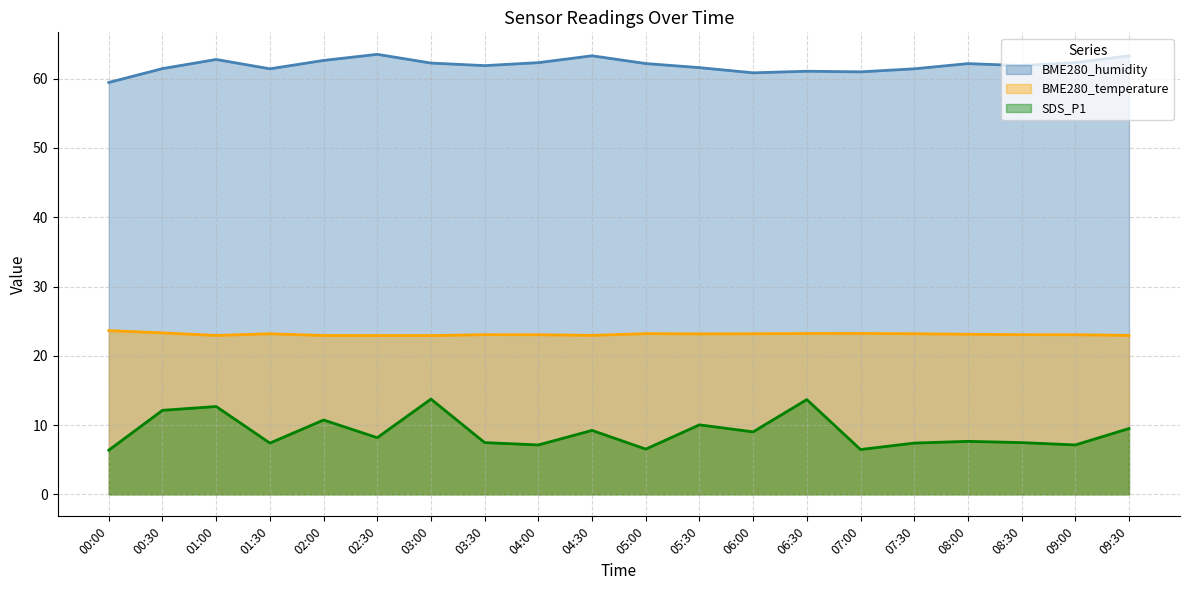

In BME280_humidity, how many points are higher than both neighbors (excluding endpoints)?

5